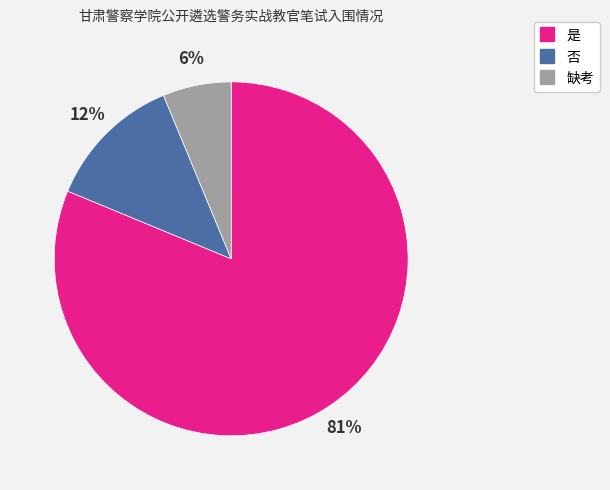

Rank the categories by value from lowest to highest.

缺考, 否, 是